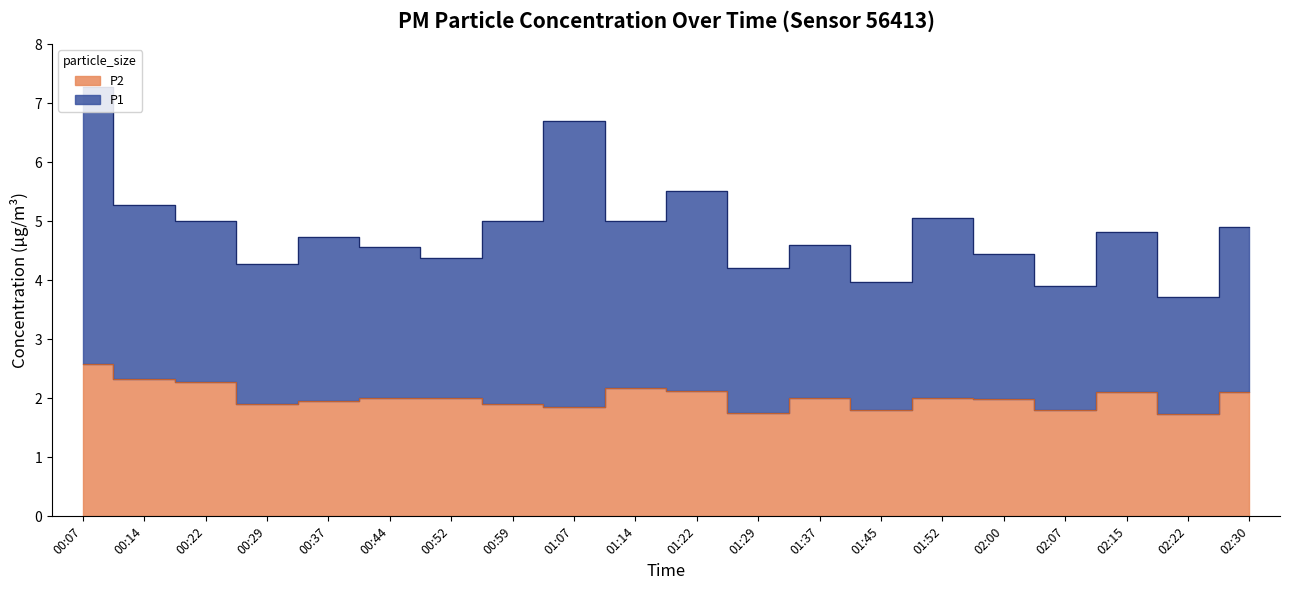

The chart shows a value of 2.0 at 00:44. True or false?

True